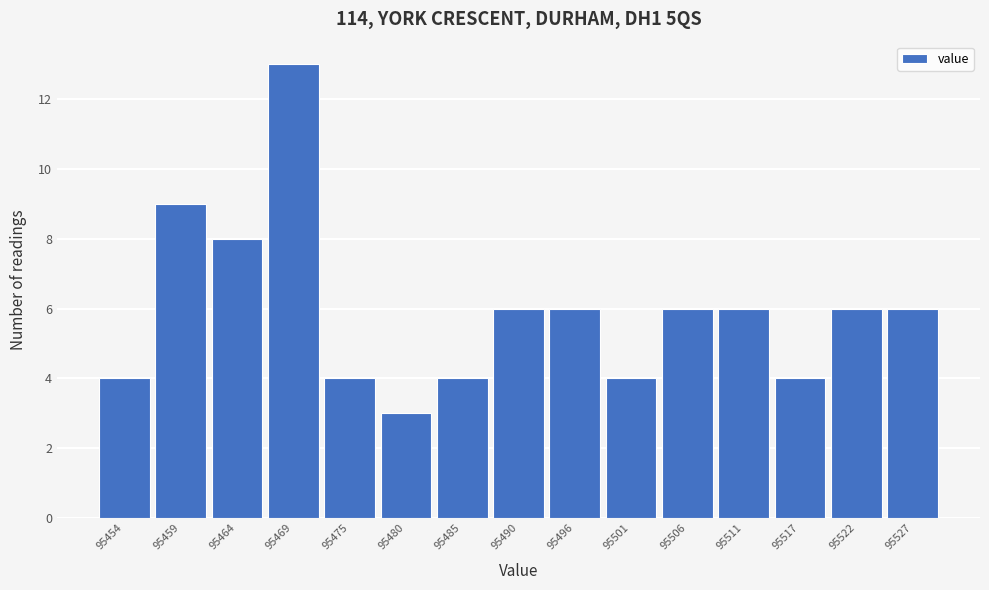

Reading left to right, what are all the values shown in this chart?

4	9	8	13	4	3	4	6	6	4	6	6	4	6	6